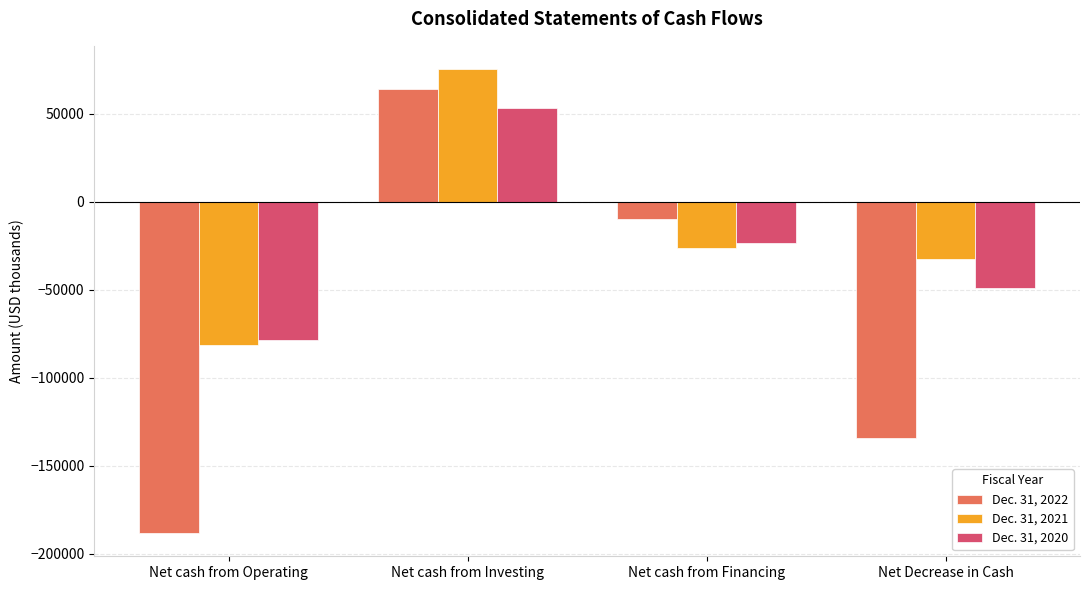

How many bars are there in each group?

3